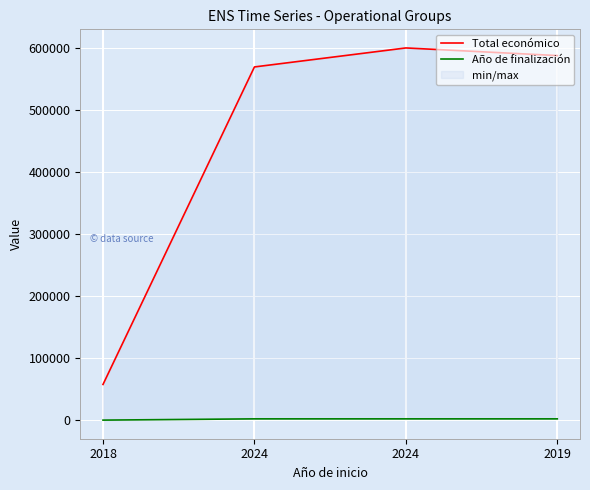

The value of Año de finalización at 2024 is 2027. True or false?

True